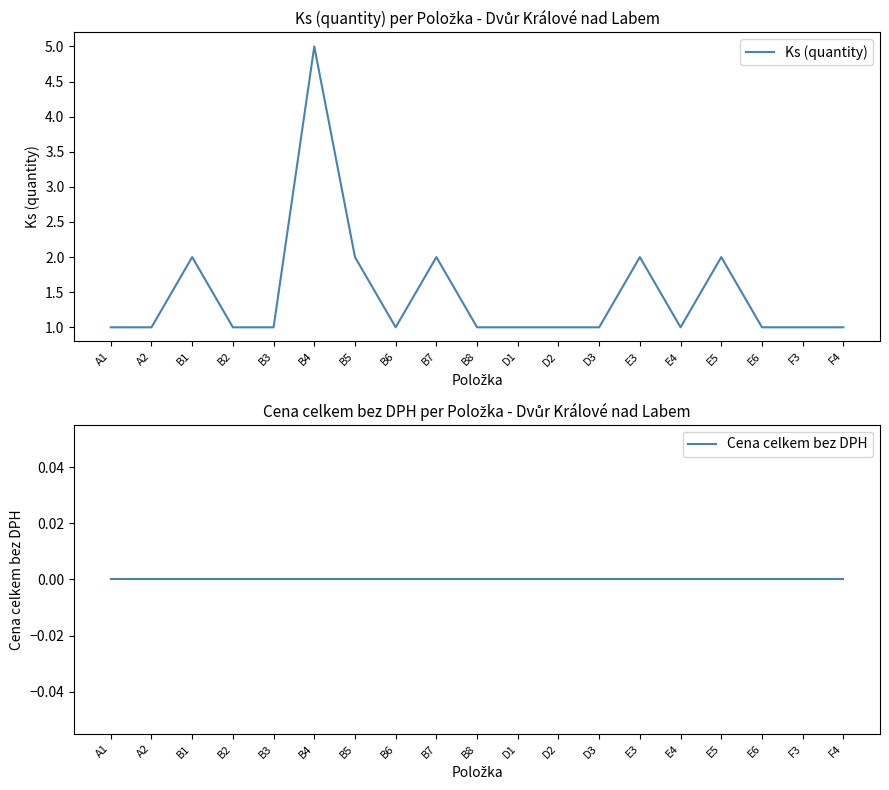

At which category does Ks (quantity) reach its first local peak?

B1